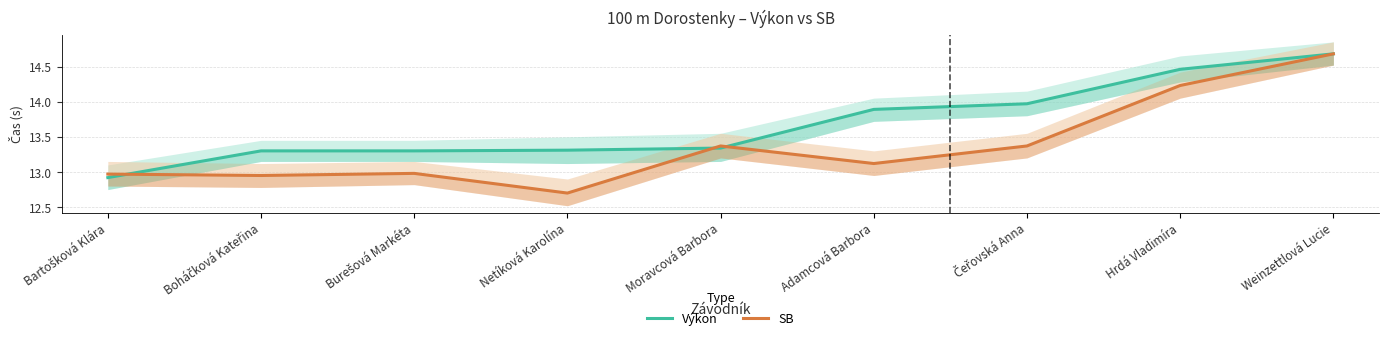

How many lines are shown in the chart?

2